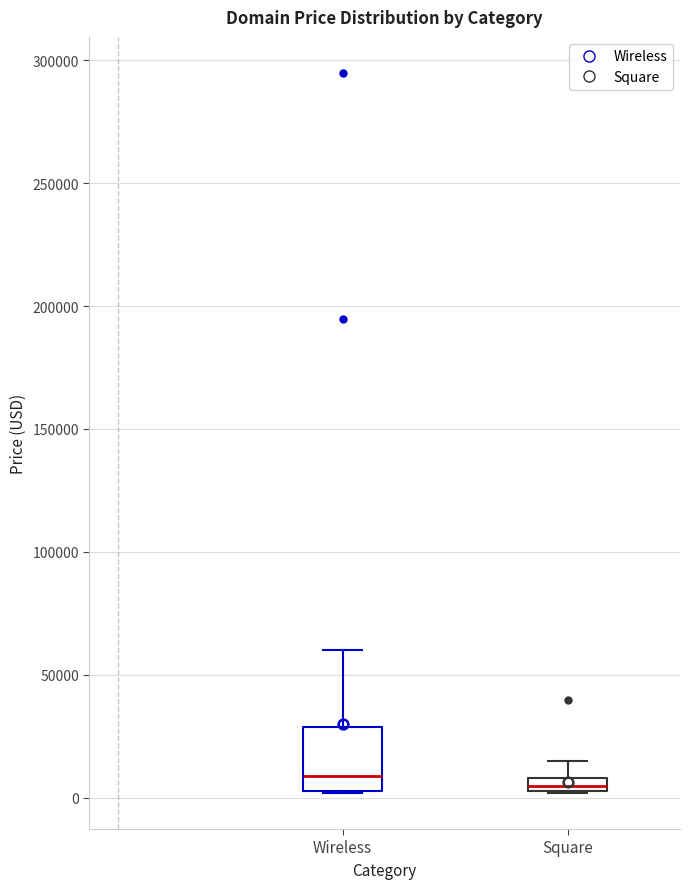

Where does the upper whisker of the box for Square end on the y-axis? The values are not printed on the chart, so give them approximately, as read against the axis.

15000